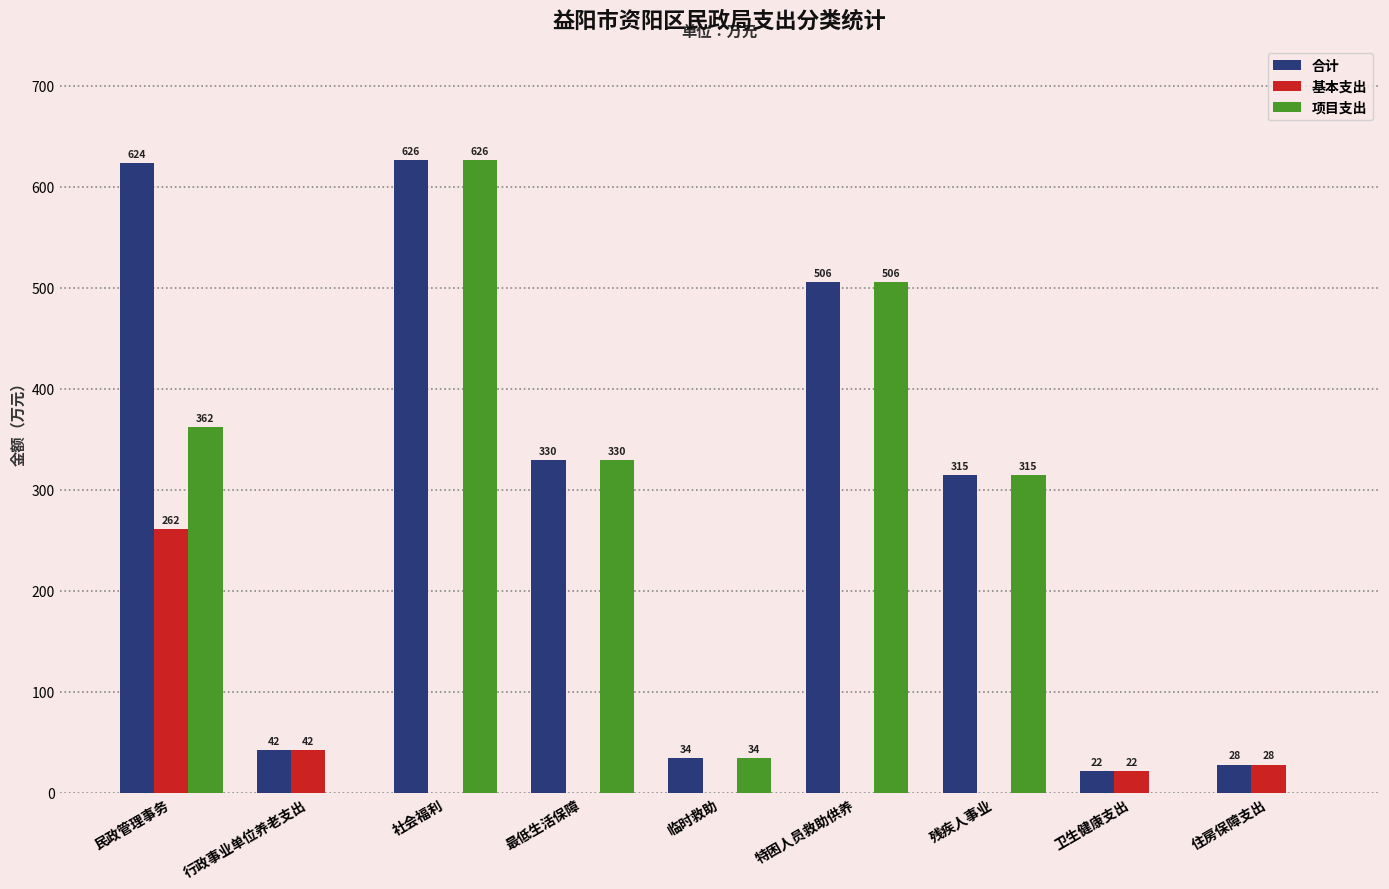

Which series has the largest total across all categories?

合计